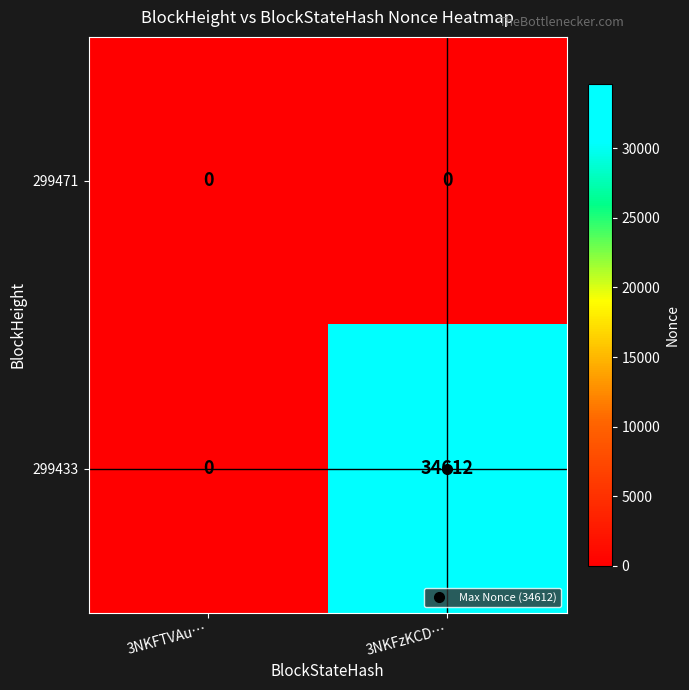

What is the greatest value displayed?

34612